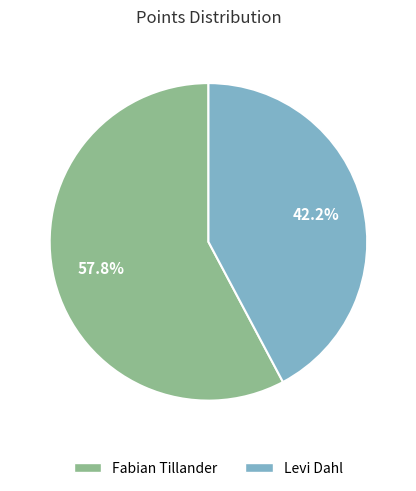

What percentage is the Fabian Tillander slice, to the nearest percent?

58%